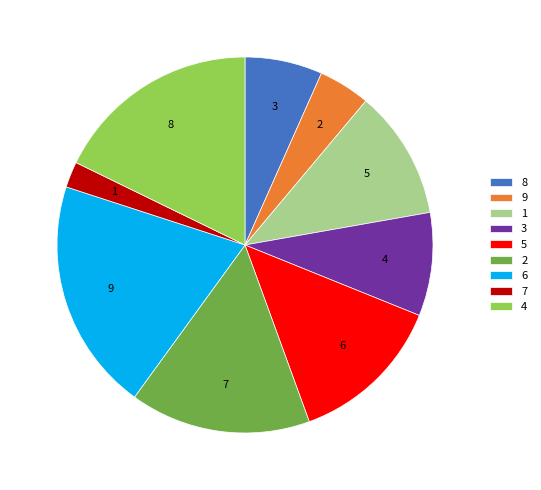

How many segments does this pie chart have?

9